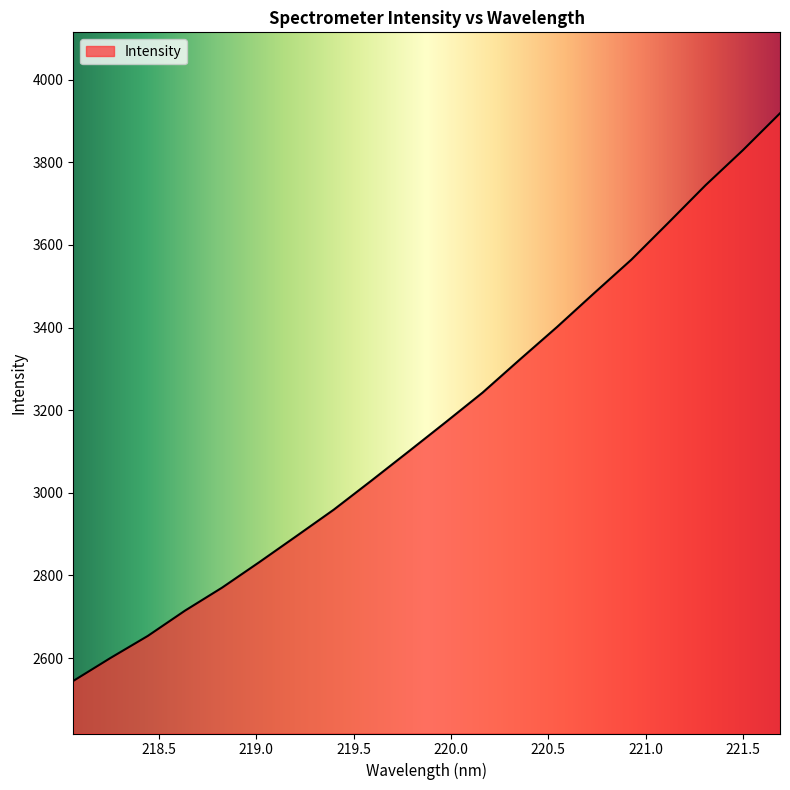

What is the difference between the maximum and minimum values?

1373.9